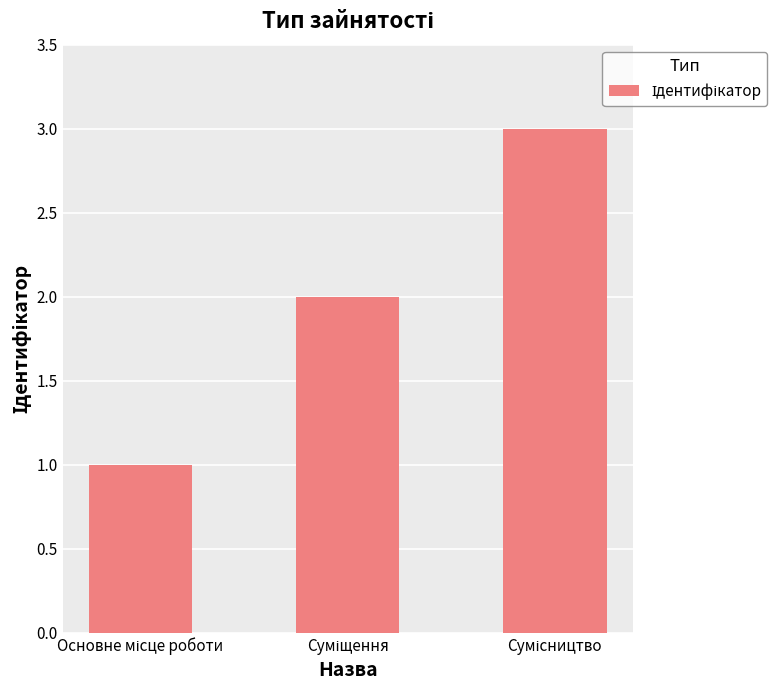

What is the value of the 3rd bar from the left?

3